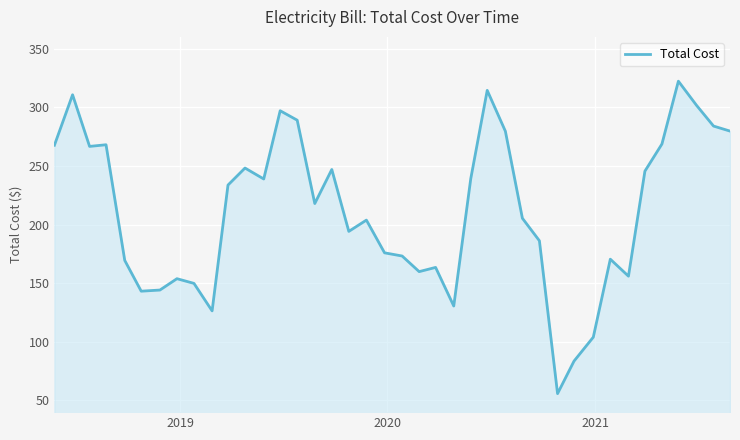

What is the maximum value shown in the chart?

322.2